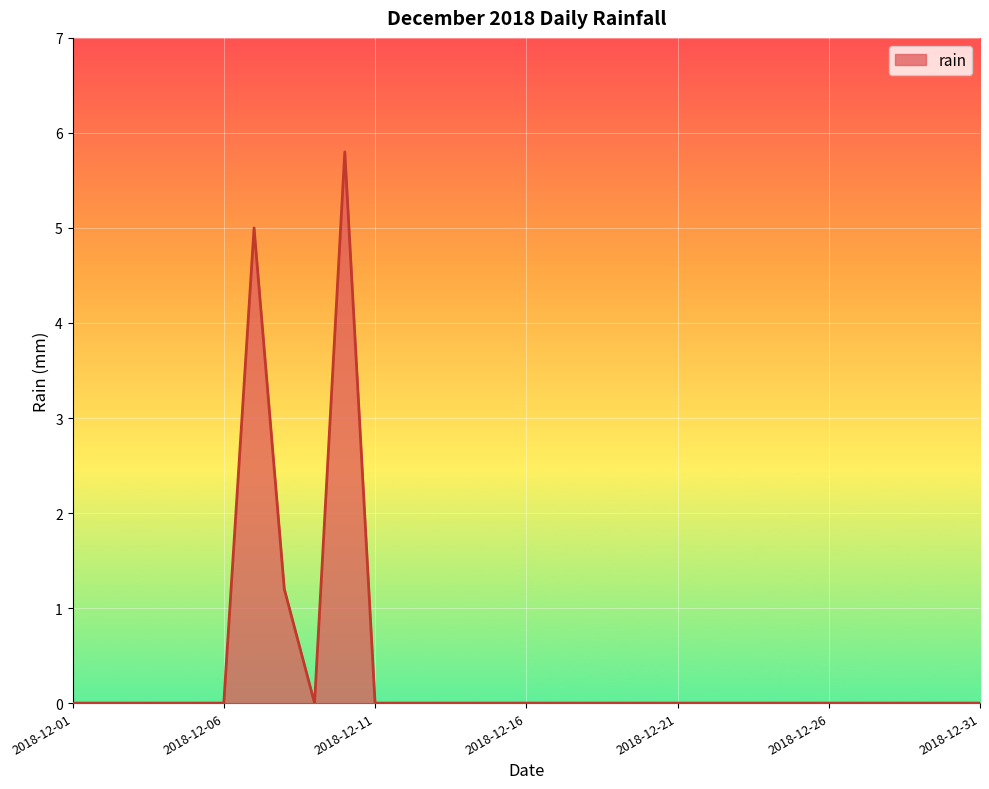

What is the difference between the maximum and minimum values?

5.8